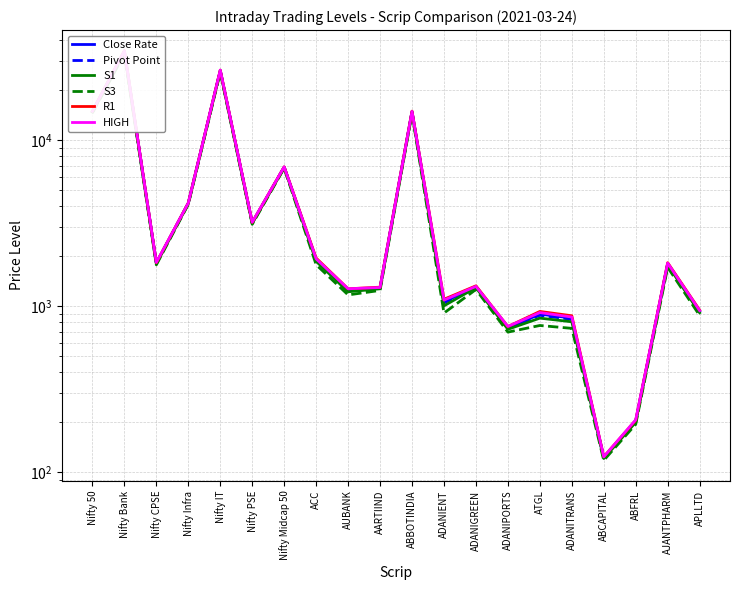

What is the maximum value for Pivot Point?

34055.5